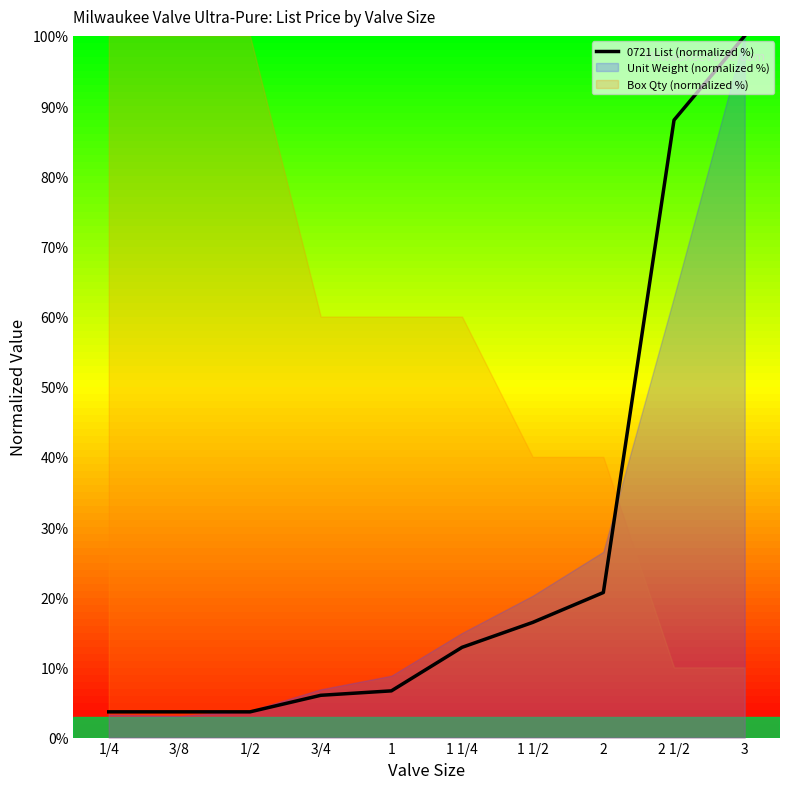

Is it true that the value at 1 1/4 is 12.9?

True